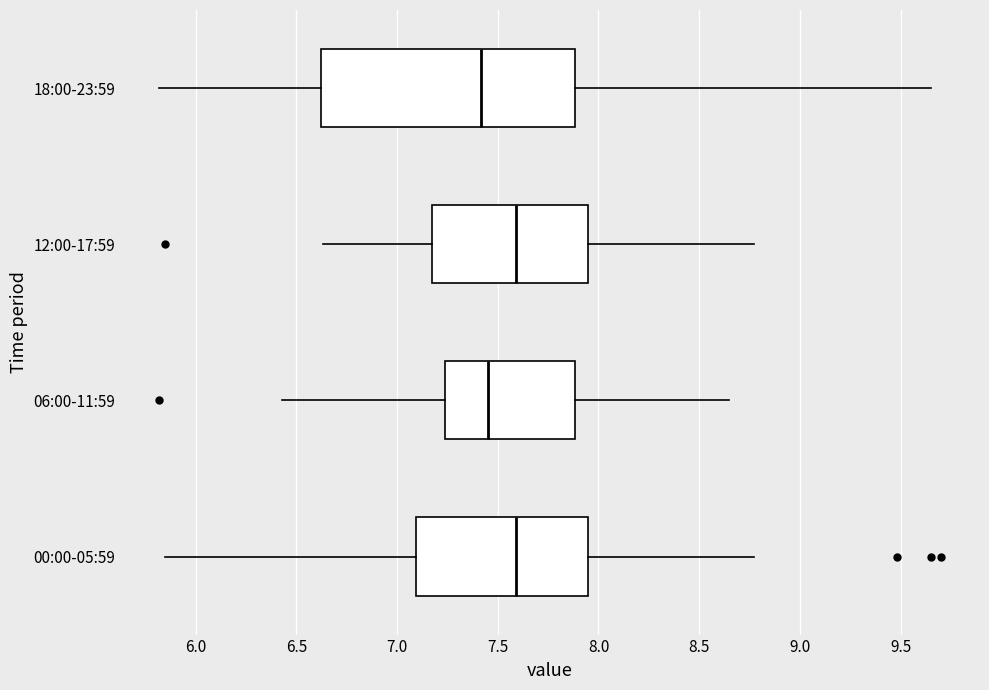

Where is the left edge of the box for 12:00-17:59 on the x-axis? The values are not printed on the chart, so give them approximately, as read against the axis.

7.20